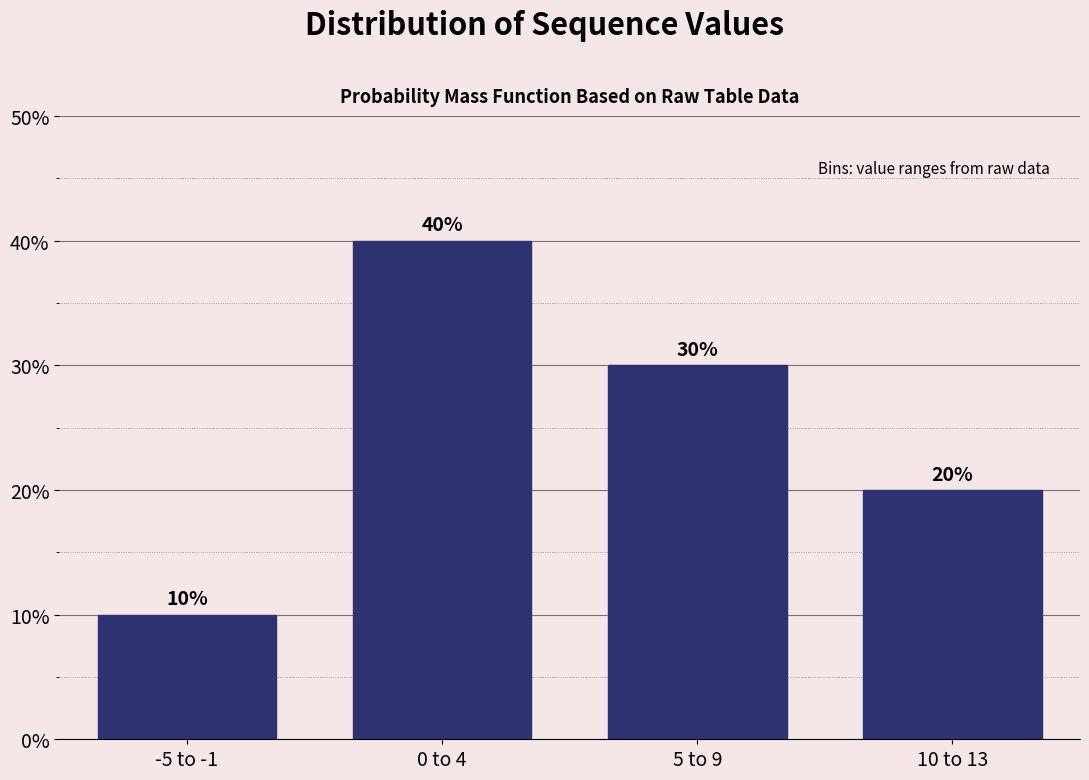

Reading left to right, transcribe all the data shown in this chart.

-5 to -1=10	0 to 4=40	5 to 9=30	10 to 13=20